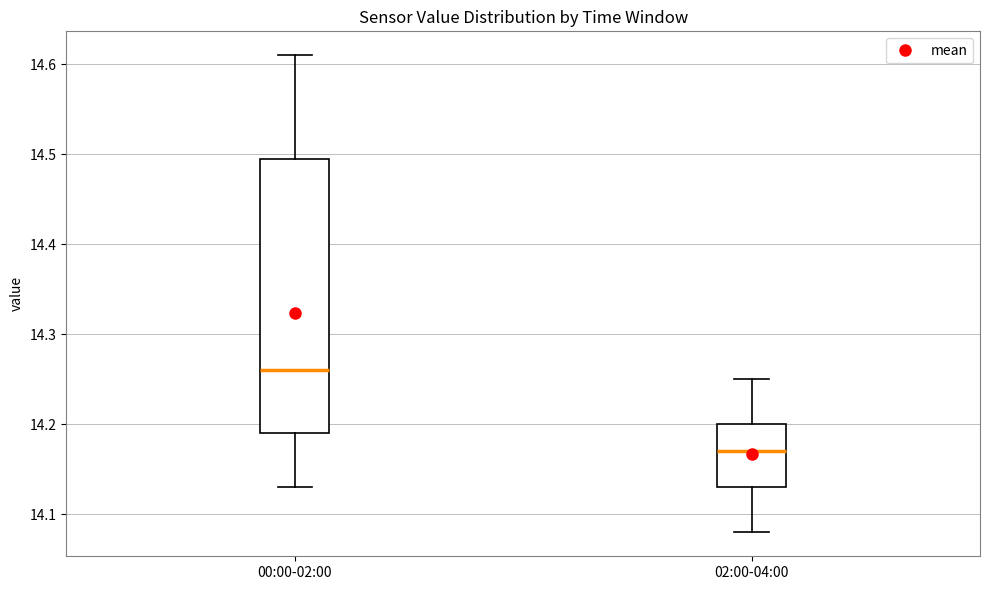

Where is the upper edge of the box for 02:00-04:00 on the y-axis? The values are not printed on the chart, so give them approximately, as read against the axis.

14.20